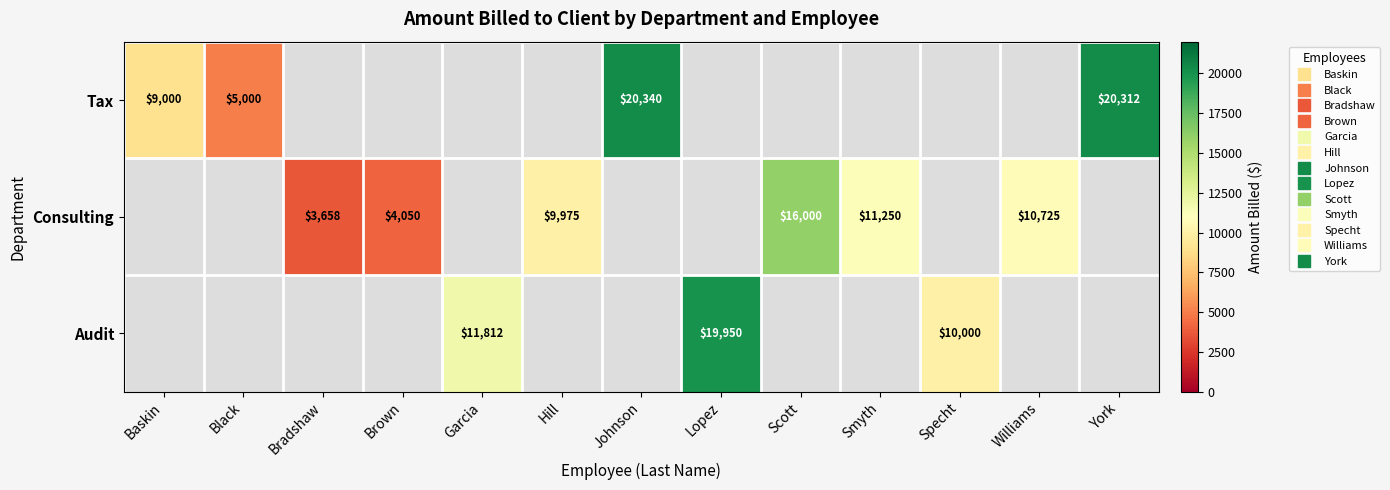

What is the smallest value displayed?

3657.5